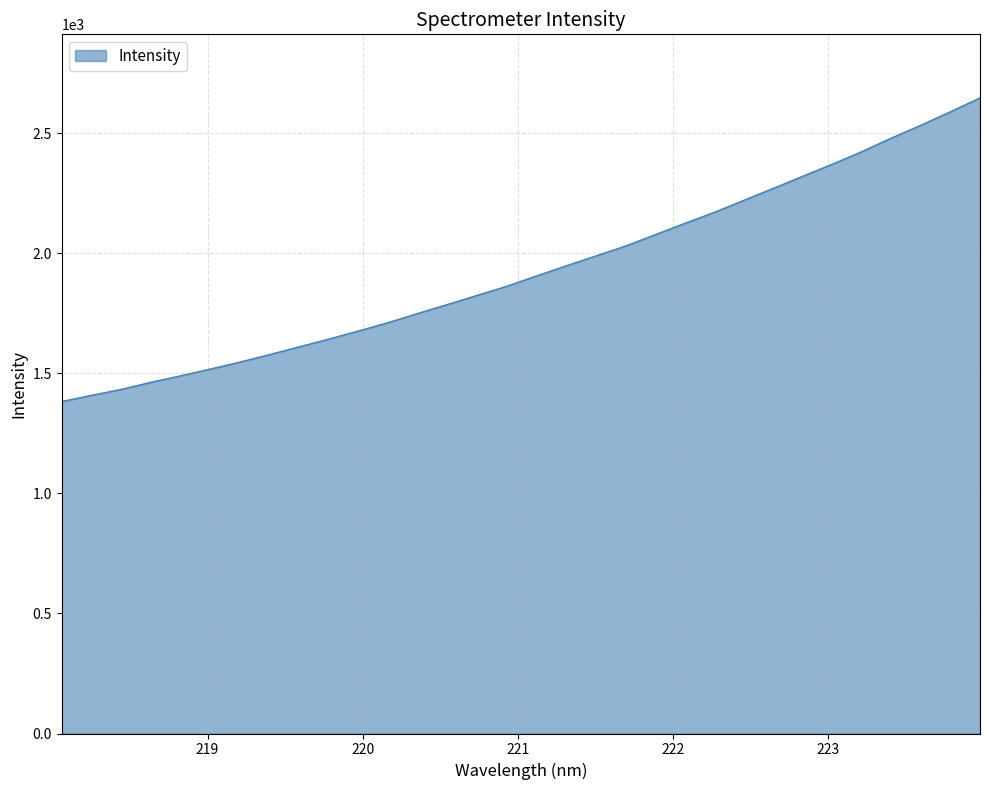

What is the minimum value shown in the chart?

1382.5